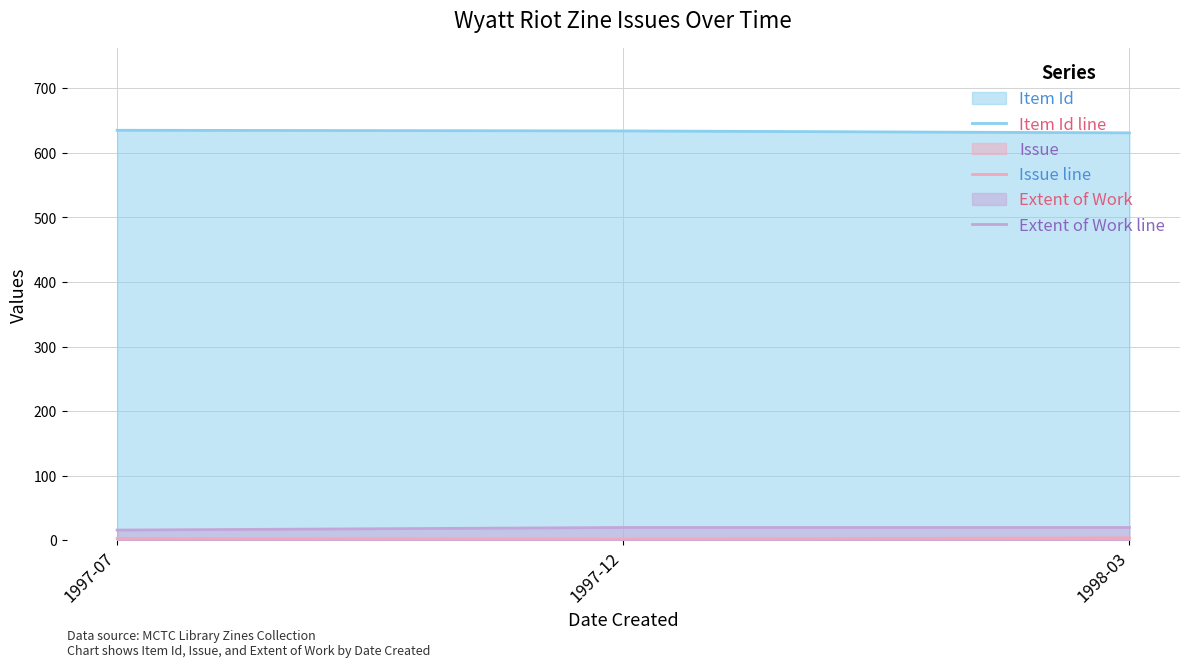

At 1997-12, list the series in order from smallest to largest.

Issue line, Extent of Work line, Item Id line